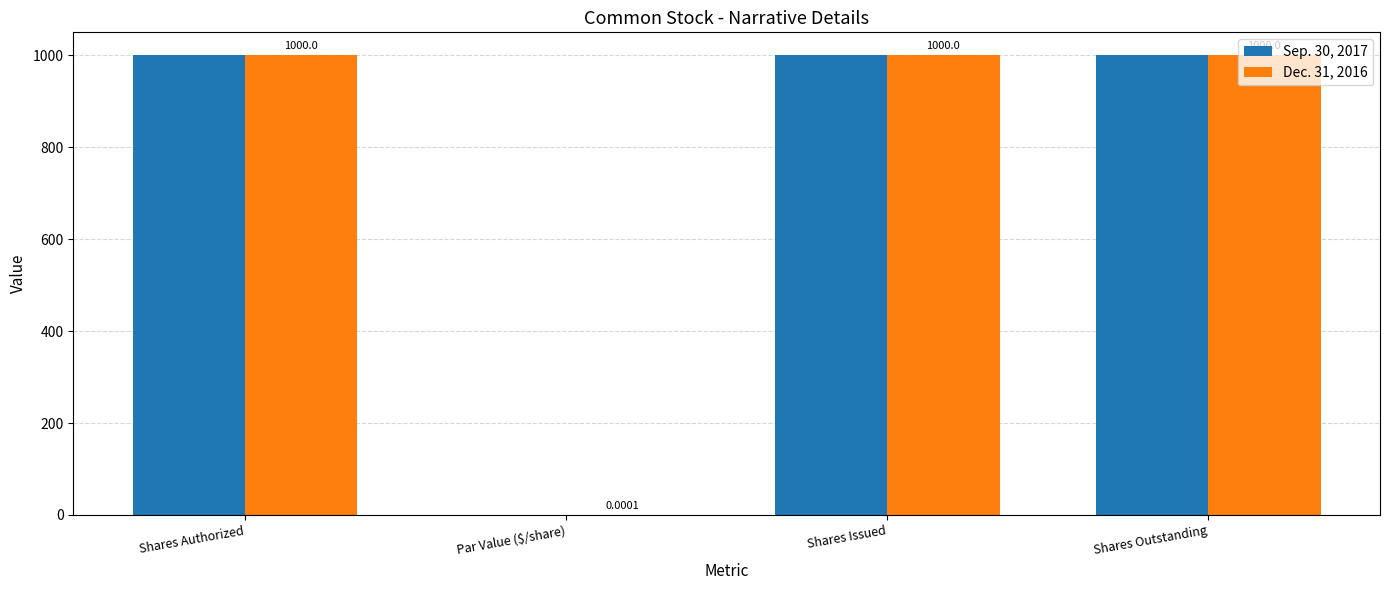

What is the total value across all series at Shares Issued?

2000.0